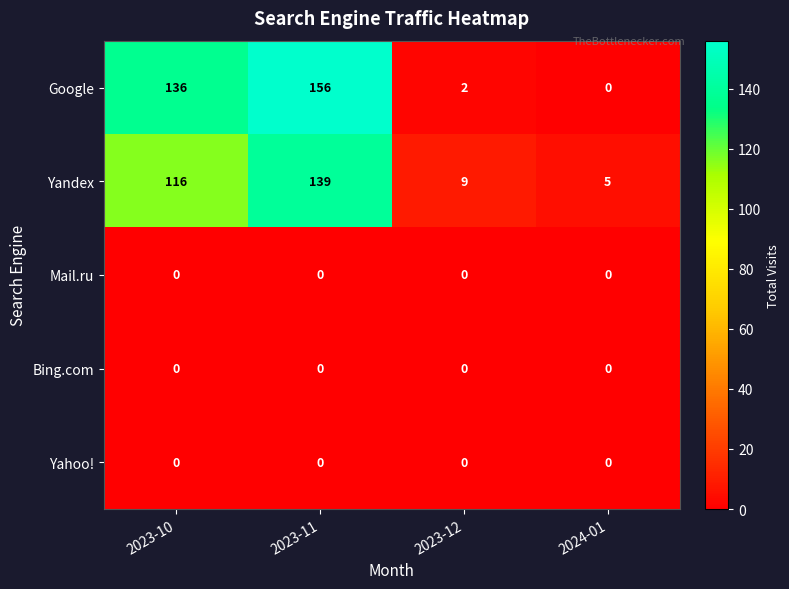

Count the number of data series in this chart.

5